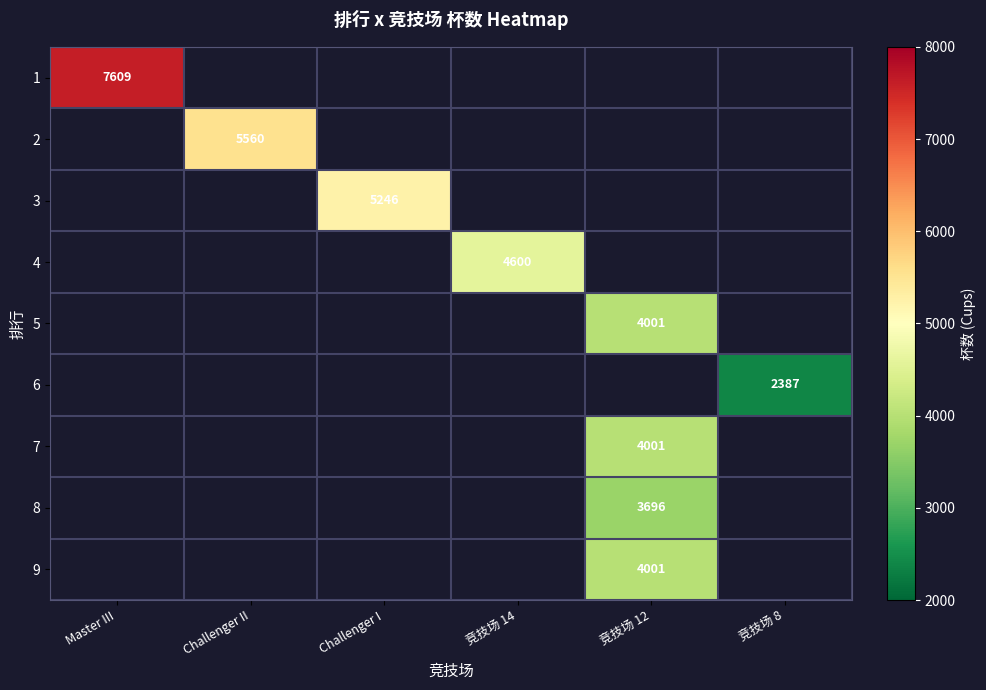

At how many categories does at least one series exceed 4816?

3